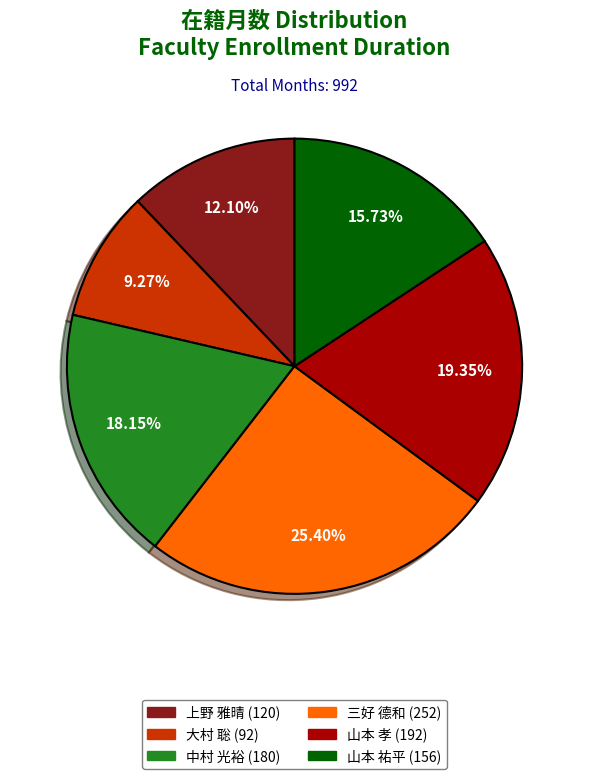

True or false: 中村 光裕 accounts for 3% of the total.

False